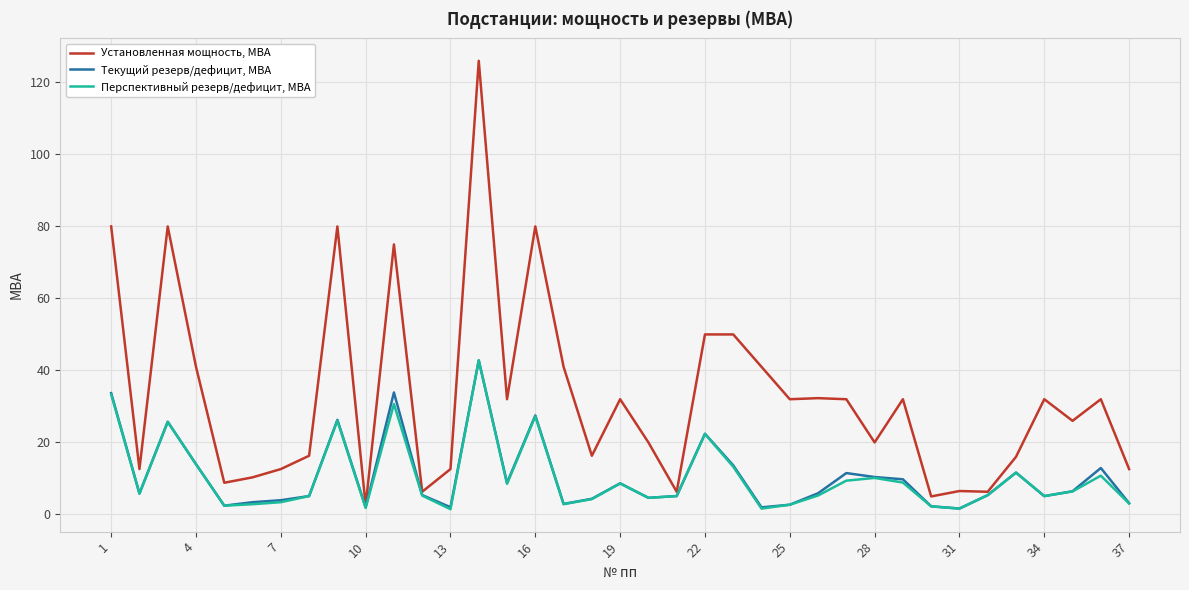

What is the highest value of the Установленная мощность, МВА series?

126.0